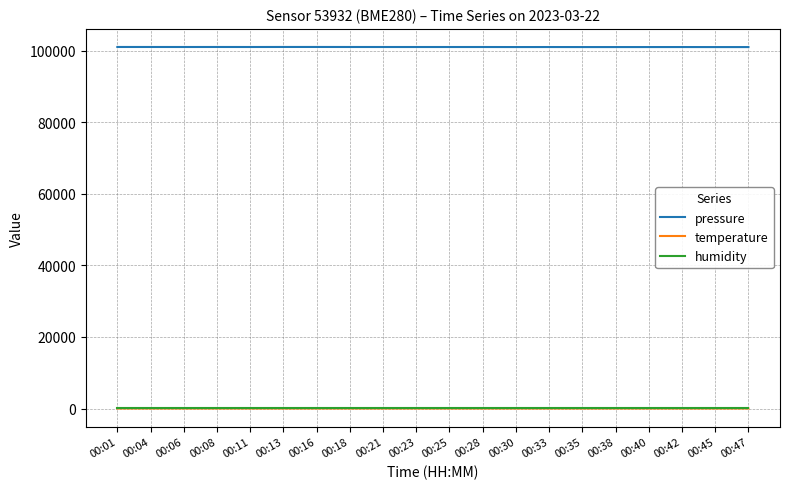

What is the total value across all series at 00:06?

101098.4